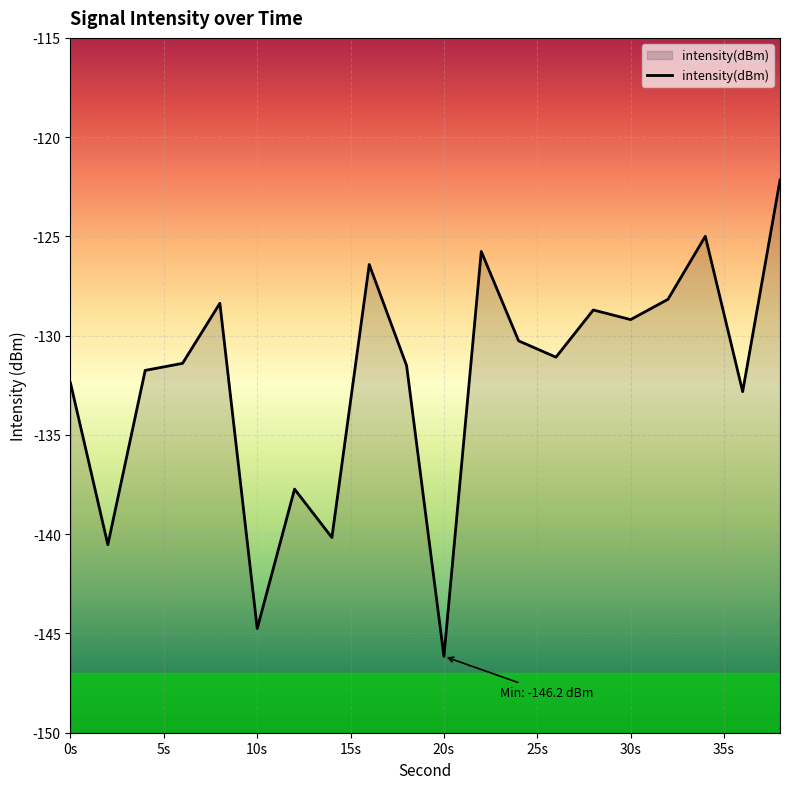

Reading left to right, extract all data points from this chart.

-132.4	-140.5	-131.7	-131.4	-128.4	-144.8	-137.7	-140.2	-126.4	-131.5	-146.2	-125.8	-130.3	-131.1	-128.7	-129.2	-128.2	-125.0	-132.8	-122.2